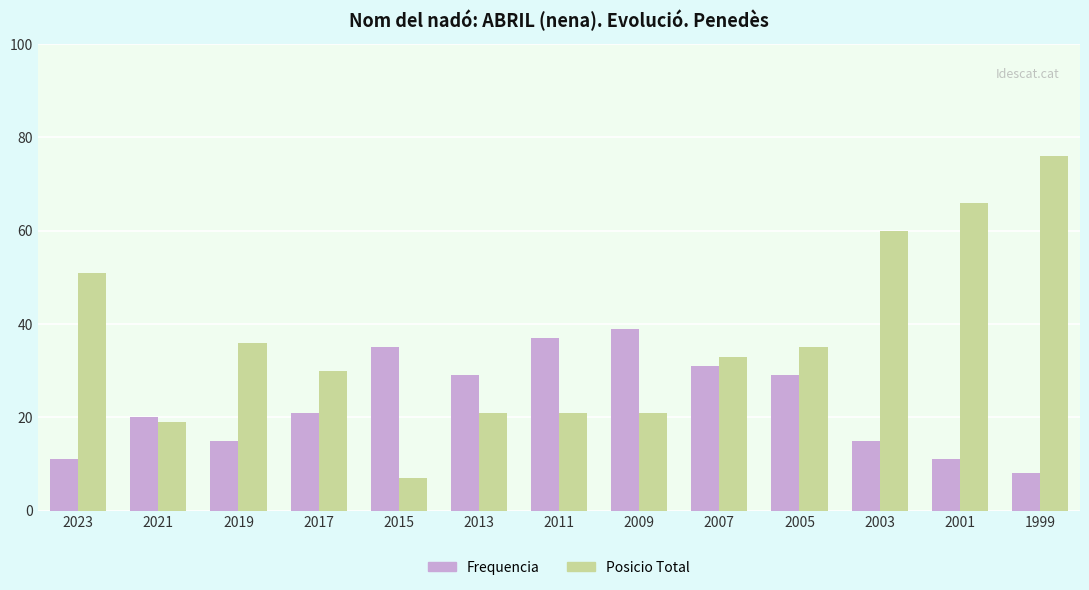

Reading right to left, list all the values displayed in this chart.

Frequencia: 8	11	15	29	31	39	37	29	35	21	15	20	11
Posicio Total: 76	66	60	35	33	21	21	21	7	30	36	19	51